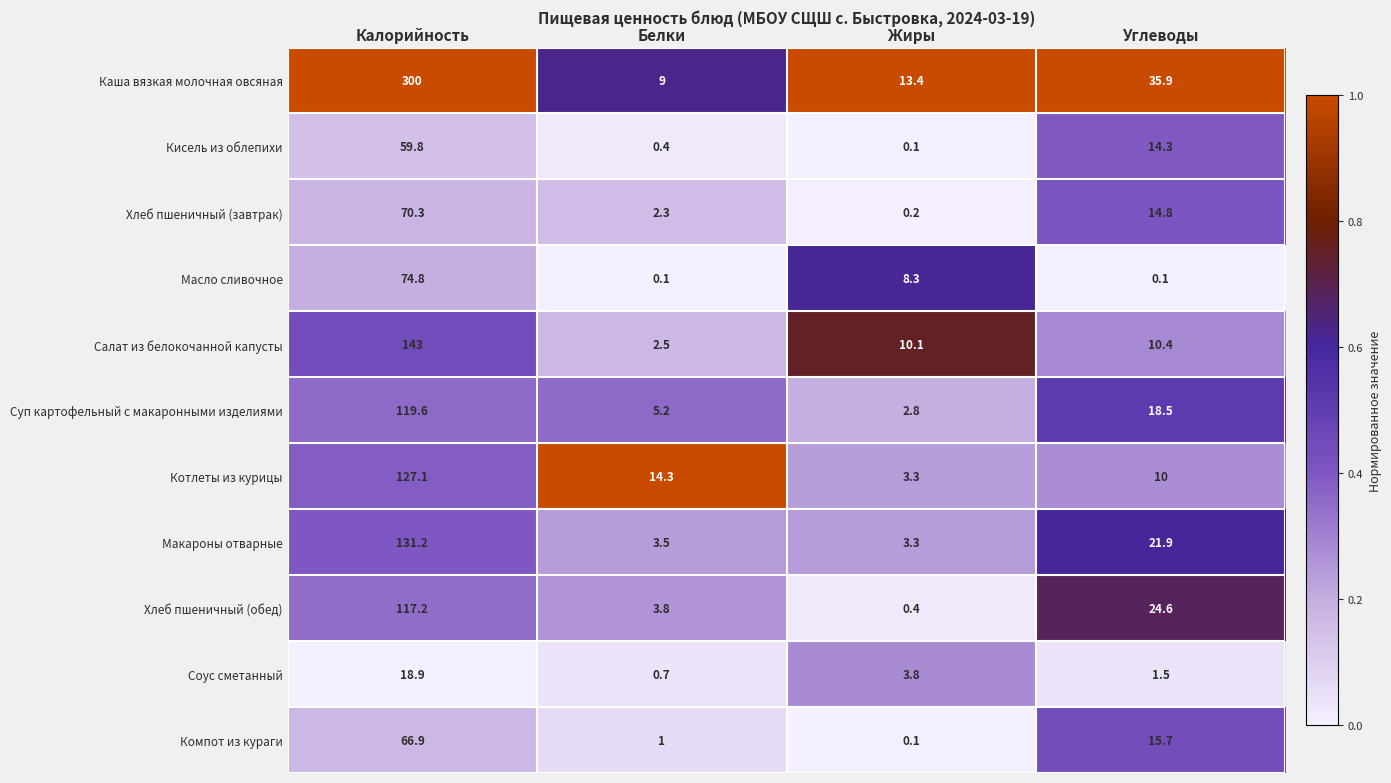

What is the difference between the maximum and minimum values in the Салат из белокочанной капусты series?

140.5